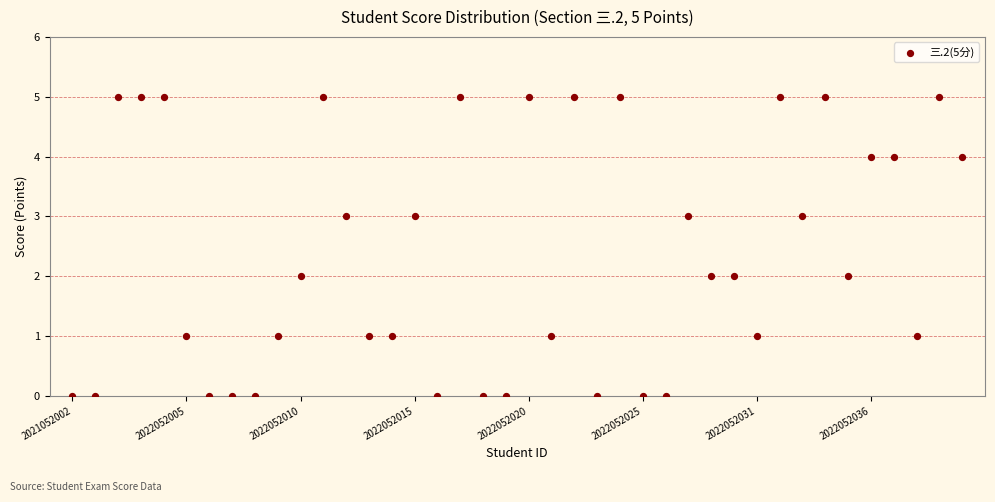

What is the range of Y values (max minus min)?

5